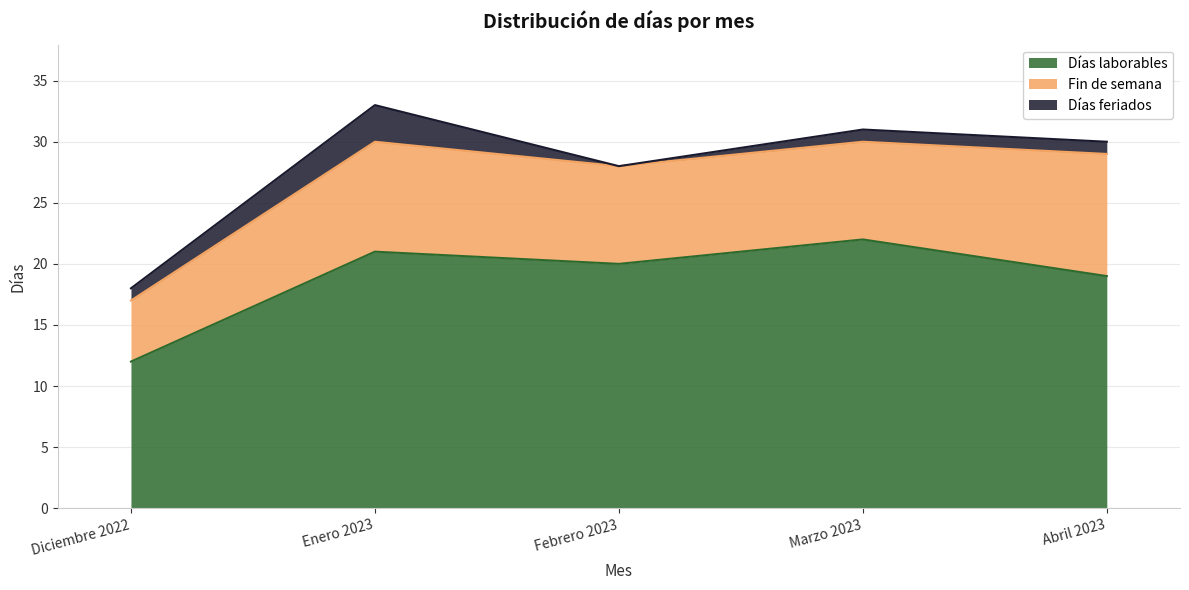

What are all the series names shown in the legend?

Días laborables, Fin de semana, Días feriados